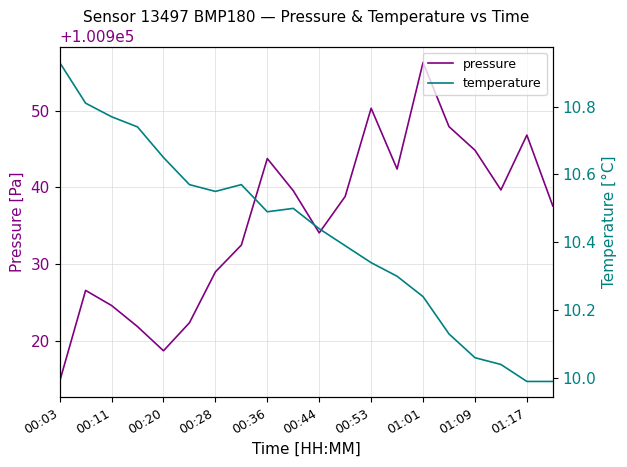

True or false: pressure has more than 1 points higher than both neighbors.

True